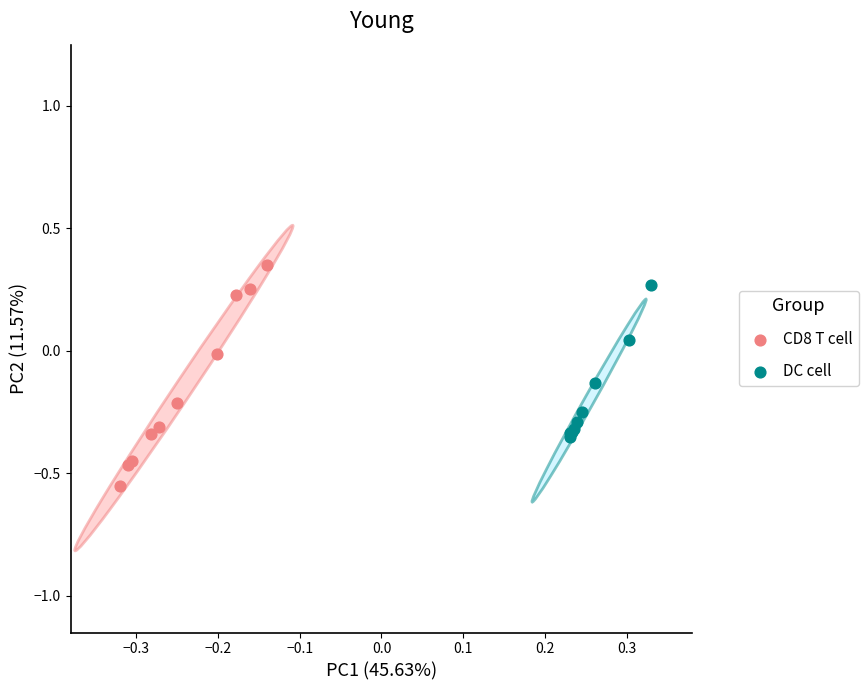

Which series contains the lowest Y value?

CD8 T cell